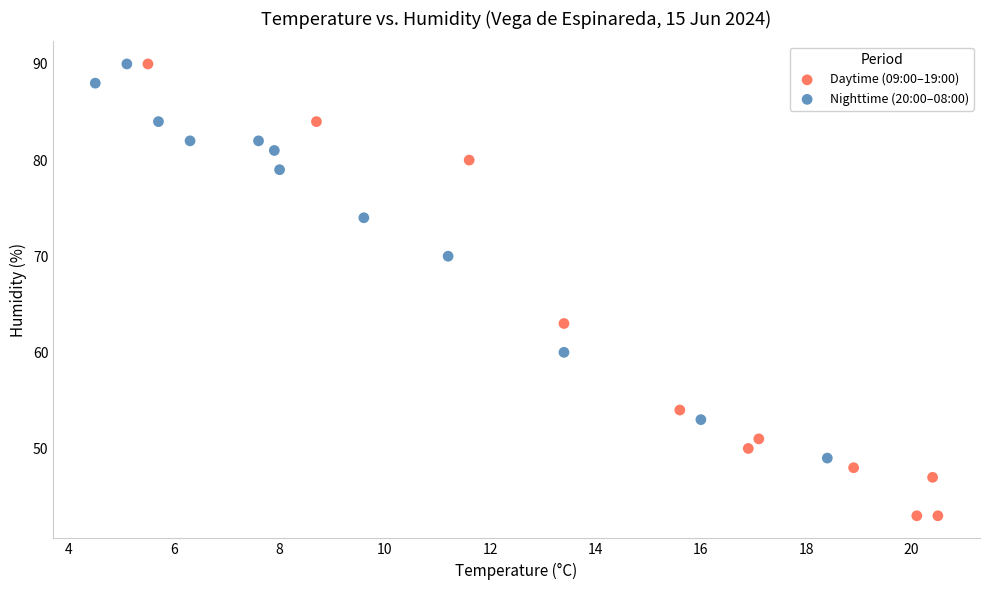

Which series has the widest spread of Y values?

Daytime (09:00–19:00)